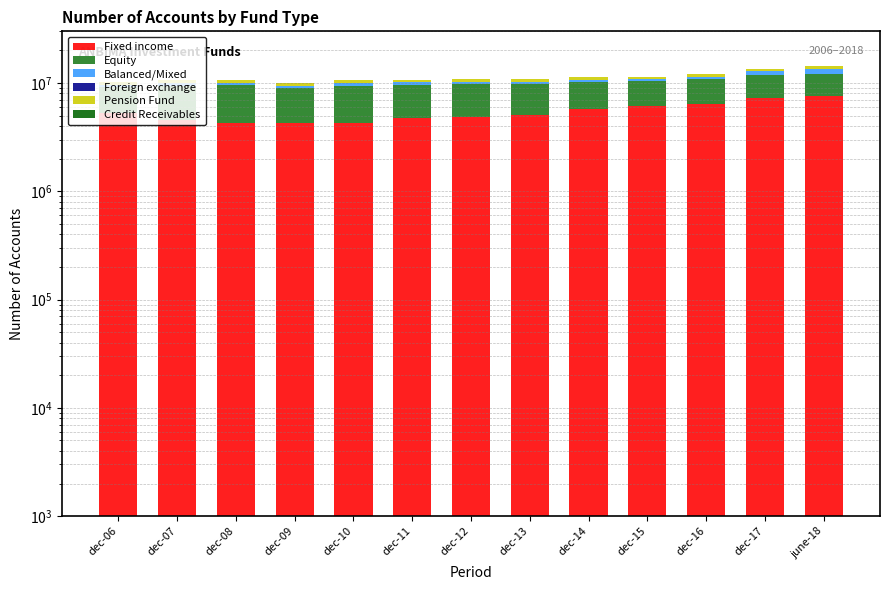

What position from the left is dec-11?

6